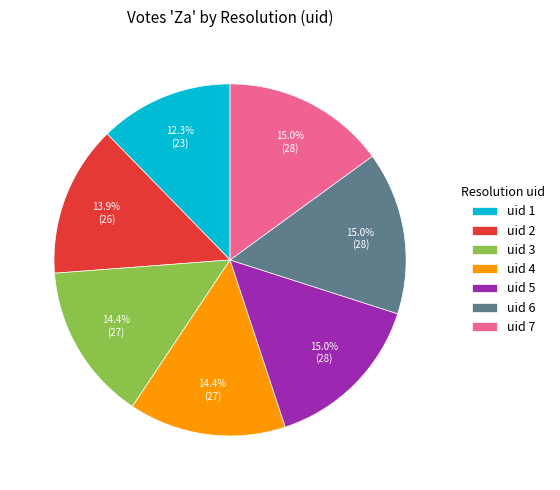

Does any single category account for the majority?

No